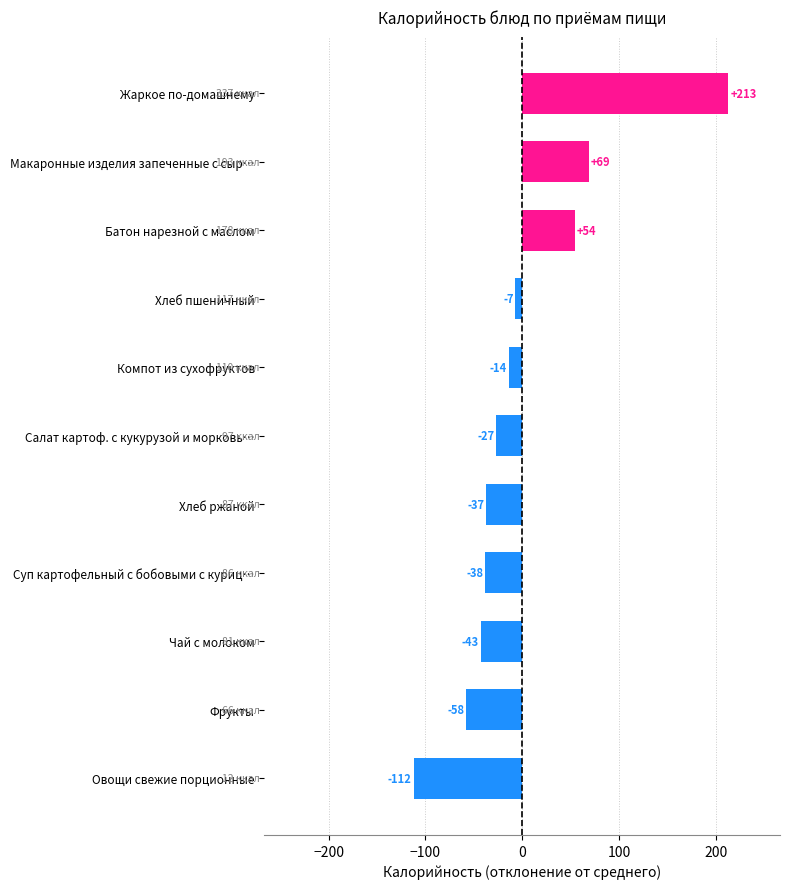

List the labels in order of value, largest first.

Жаркое по-домашнему, Макаронные изделия запеченные с сыр…, Батон нарезной с маслом, Хлеб пшеничный, Компот из сухофруктов, Салат картоф. с кукурузой и морковь…, Хлеб ржаной, Суп картофельный с бобовыми с куриц…, Чай с молоком, Фрукты, Овощи свежие порционные